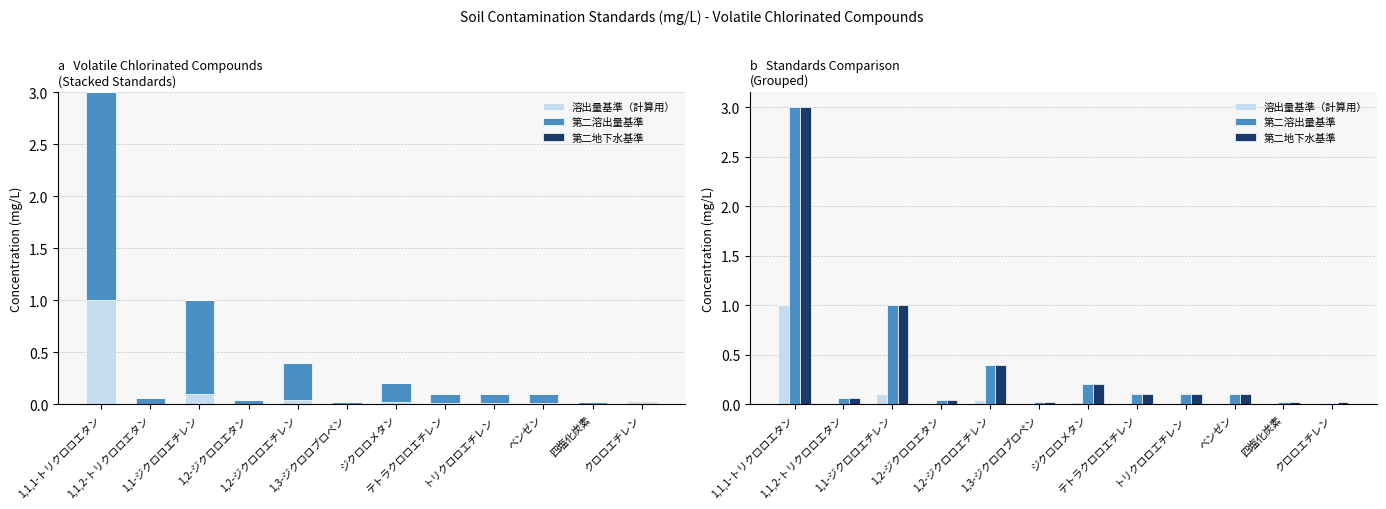

Between トリクロロエチレン and テトラクロロエチレン, which is larger?

トリクロロエチレン